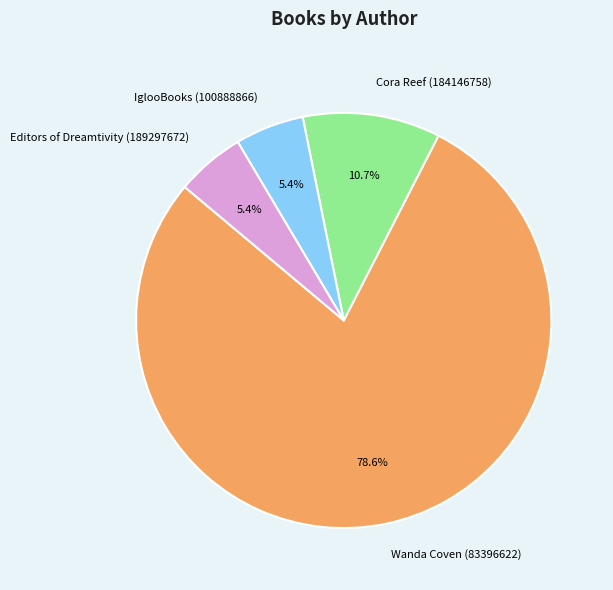

To the nearest percent, what is the combined percentage of Wanda Coven (83396622) and Cora Reef (184146758)?

89%